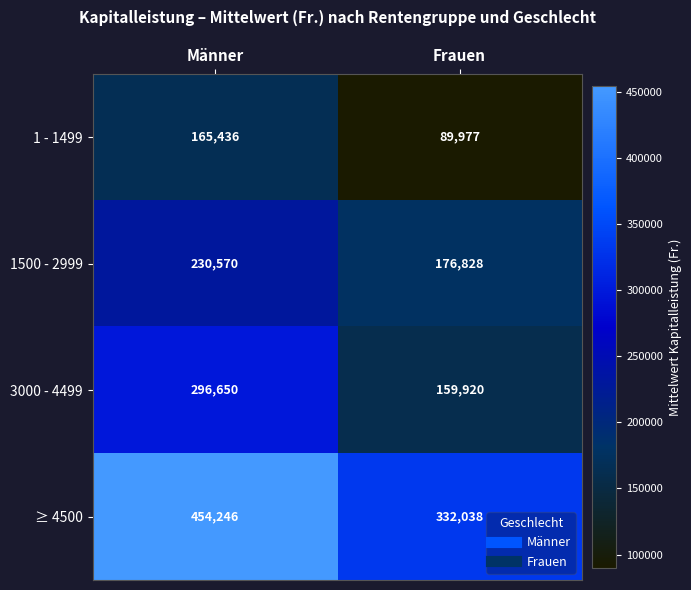

What is the average value of the 1500 - 2999 series?

203699